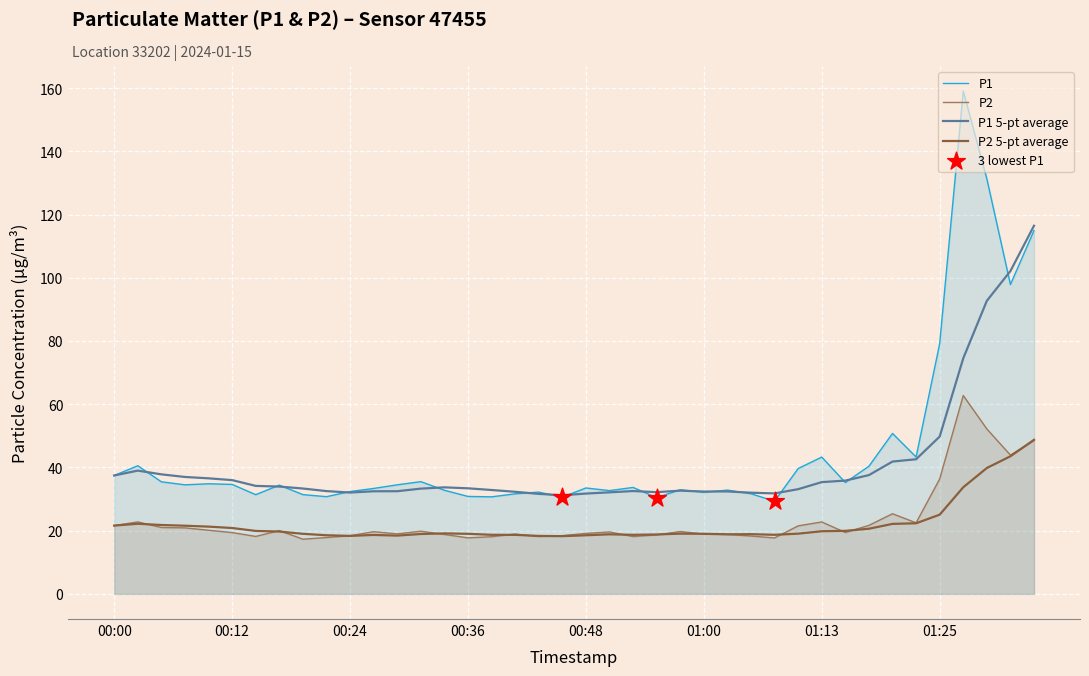

What is the total value across all series at 01:08?

47.0